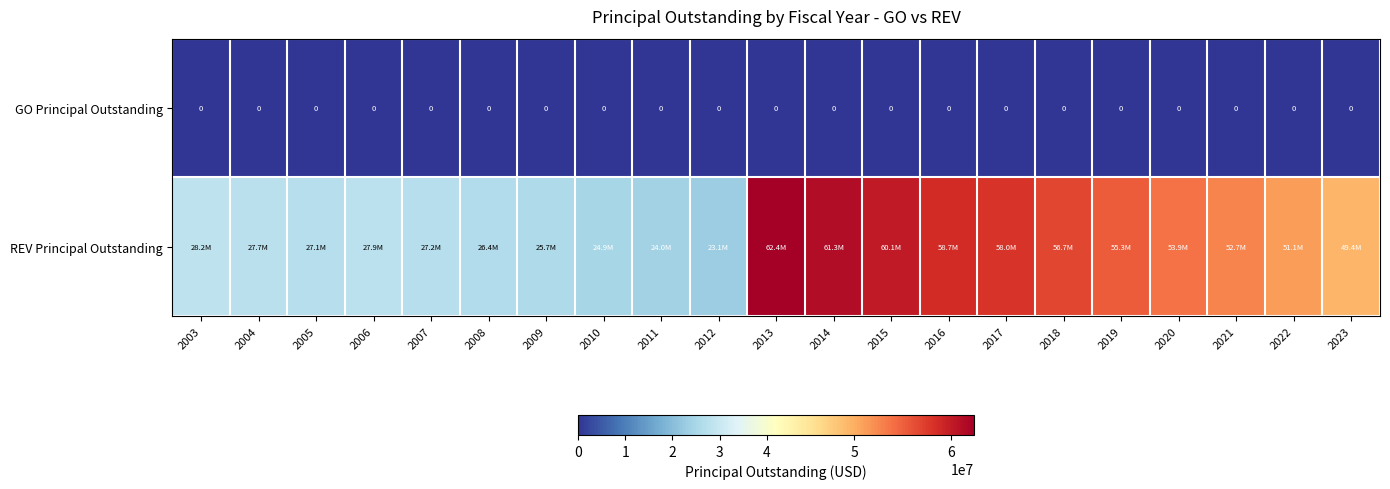

The value of GO Principal Outstanding at 2006 is 0. True or false?

True